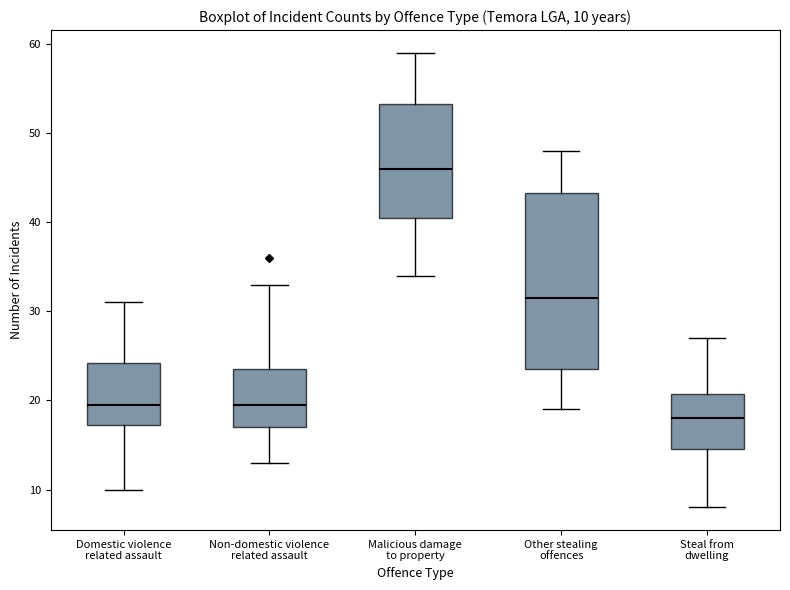

Which box's median line is the highest?

Malicious damage to property